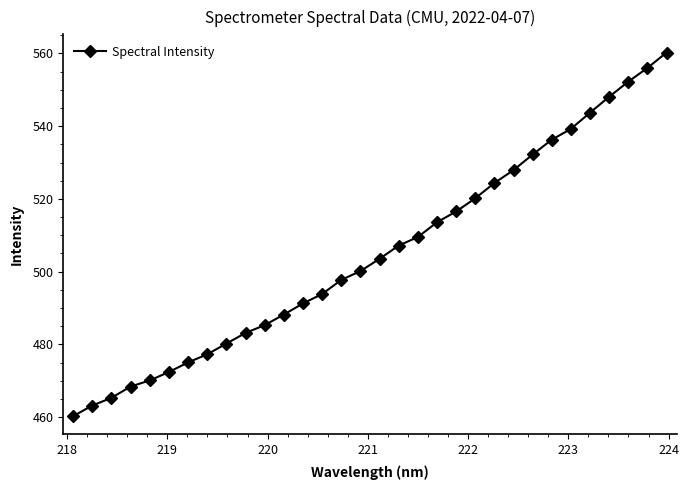

What is the greatest value displayed?

560.3